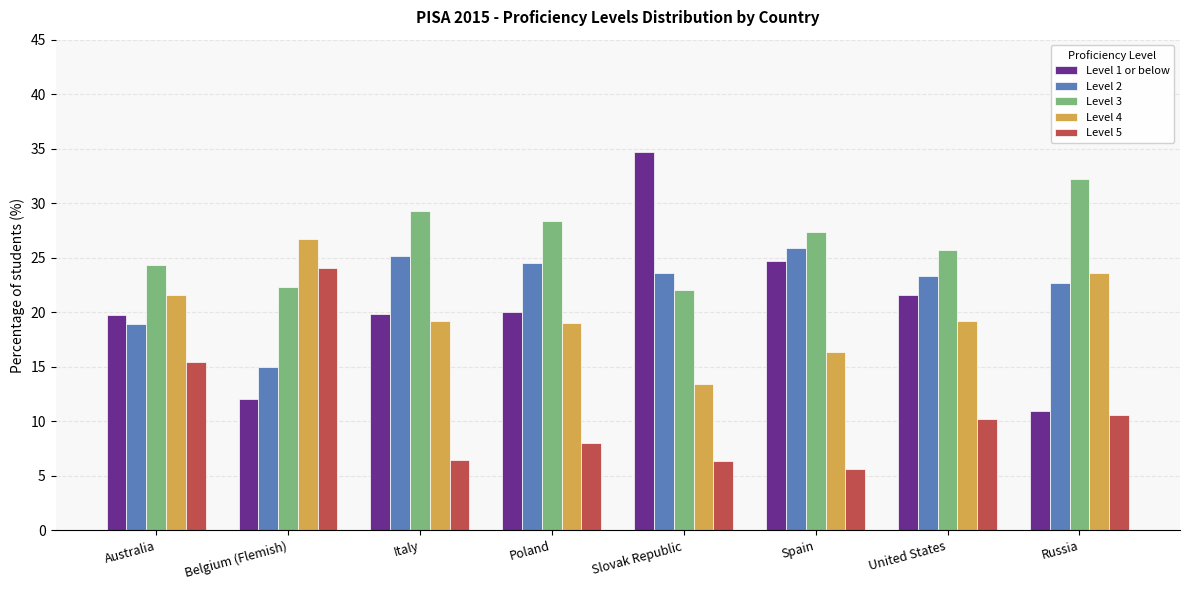

What is the average value of the Level 3 series?

26.5